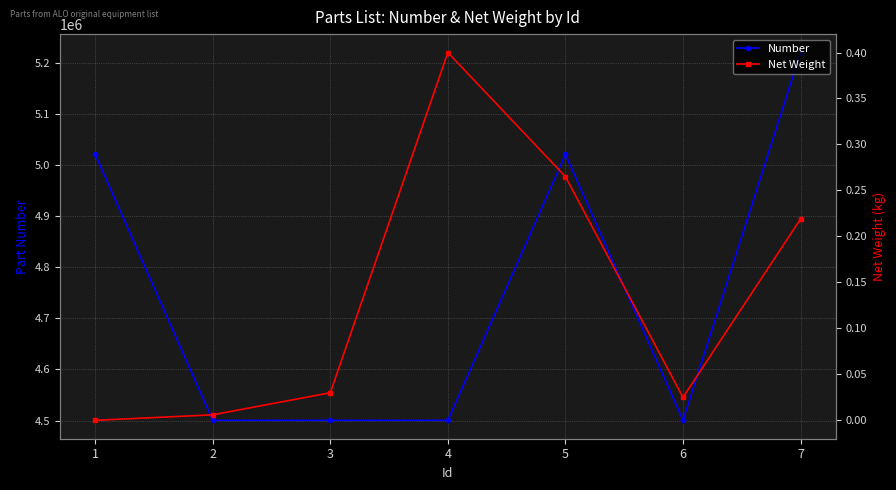

Reading right to left, list all the values displayed in this chart.

Number: 5220354.0	4500353.0	5021044.0	4500352.0	4500406.0	4500351.0	5021047.0
Net Weight: 0.2	0.0	0.3	0.4	0.0	0.0	0.0